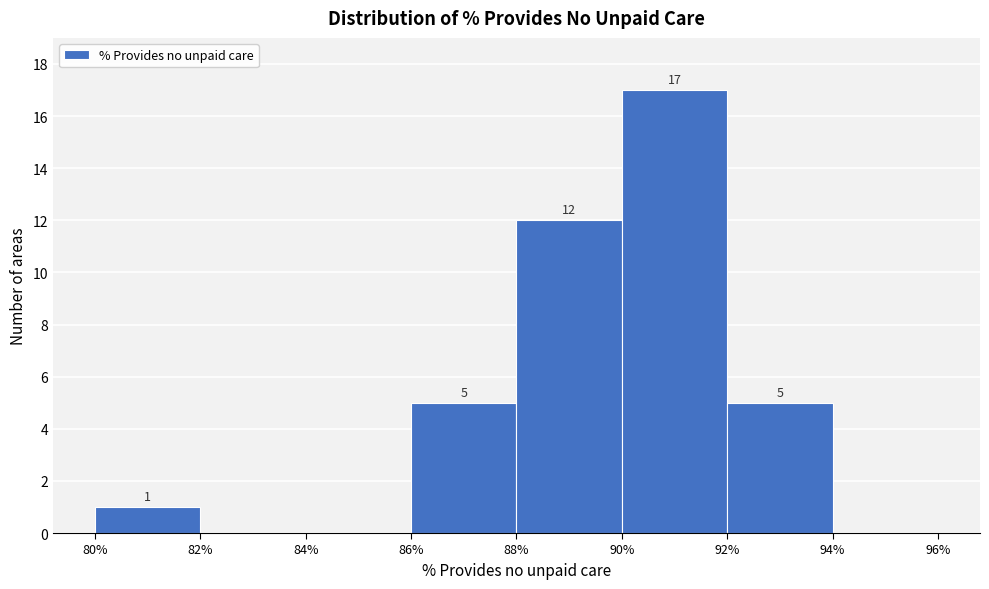

Over which range of the x-axis is the bar tallest?

90% to 92%